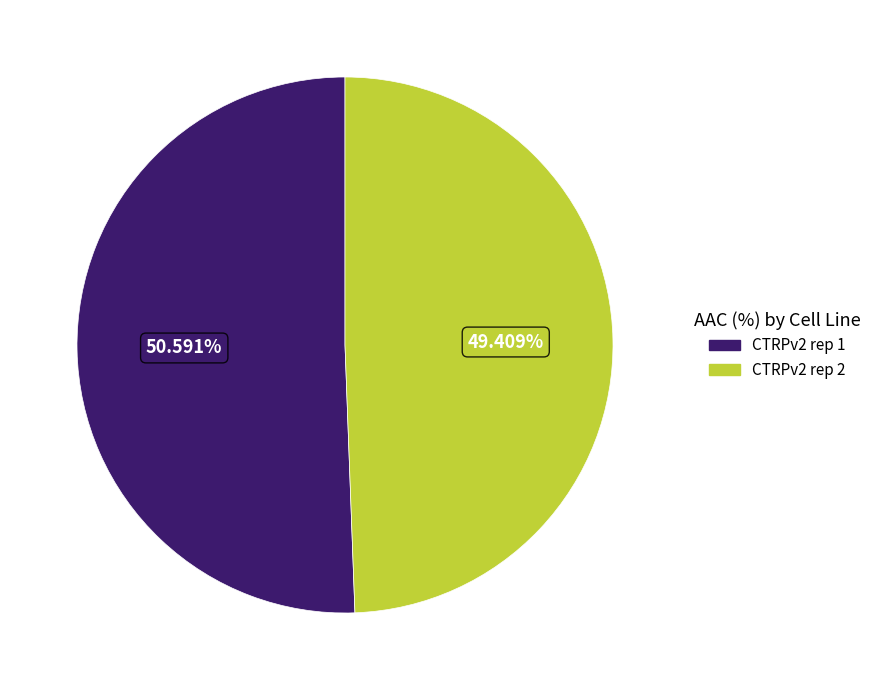

Between CTRPv2 rep 1 and CTRPv2 rep 2, which is larger?

CTRPv2 rep 1